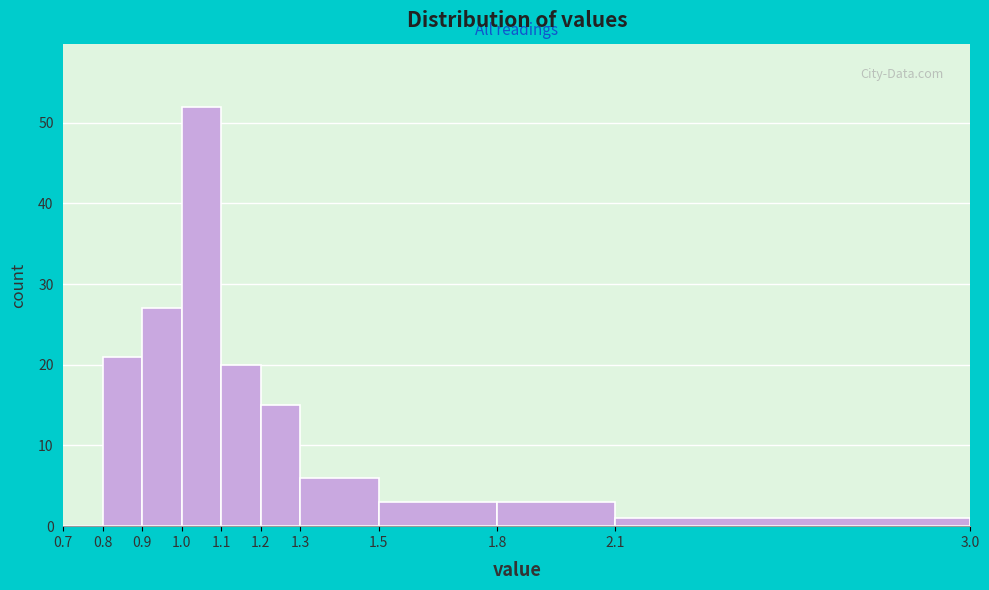

How tall is the bar that spans 1.2 to 1.3 on the x-axis? The values are not printed on the chart, so give them approximately, as read against the axis.

15